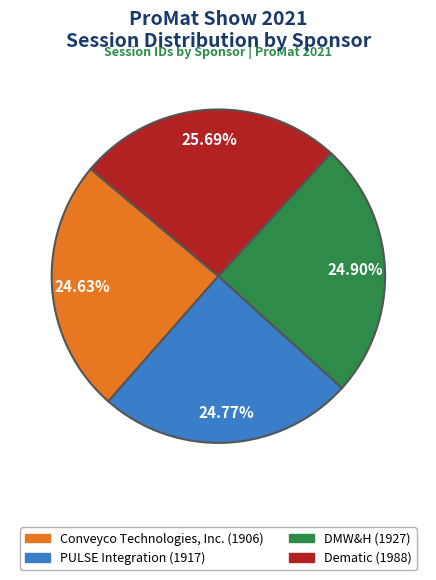

True or false: DMW&H accounts for 33% of the total.

False